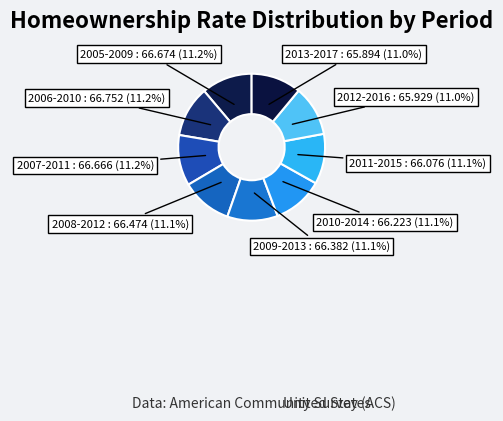

Count the number of slices in the pie.

9